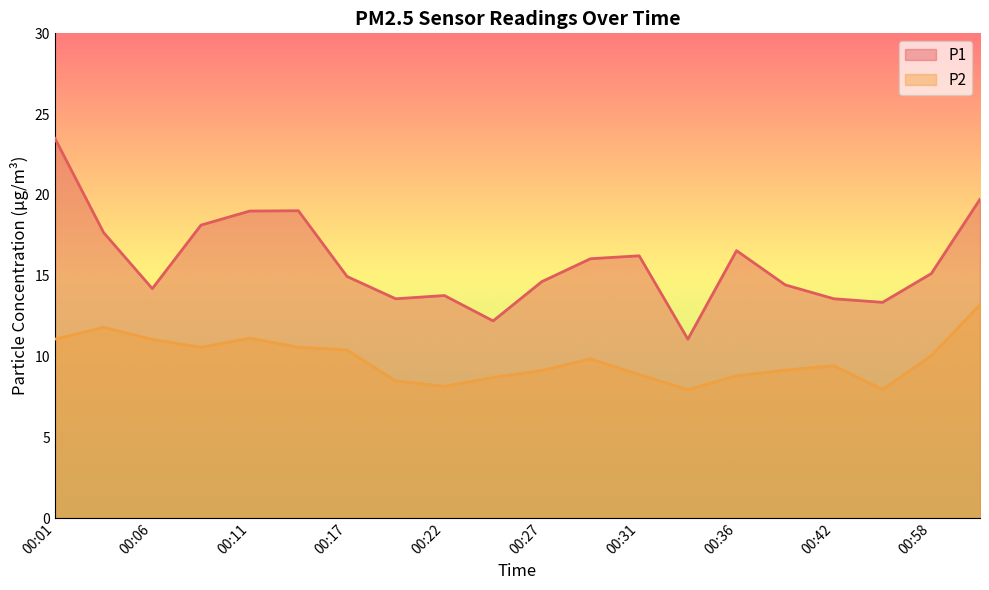

How many values in the P1 series are below 15?

10